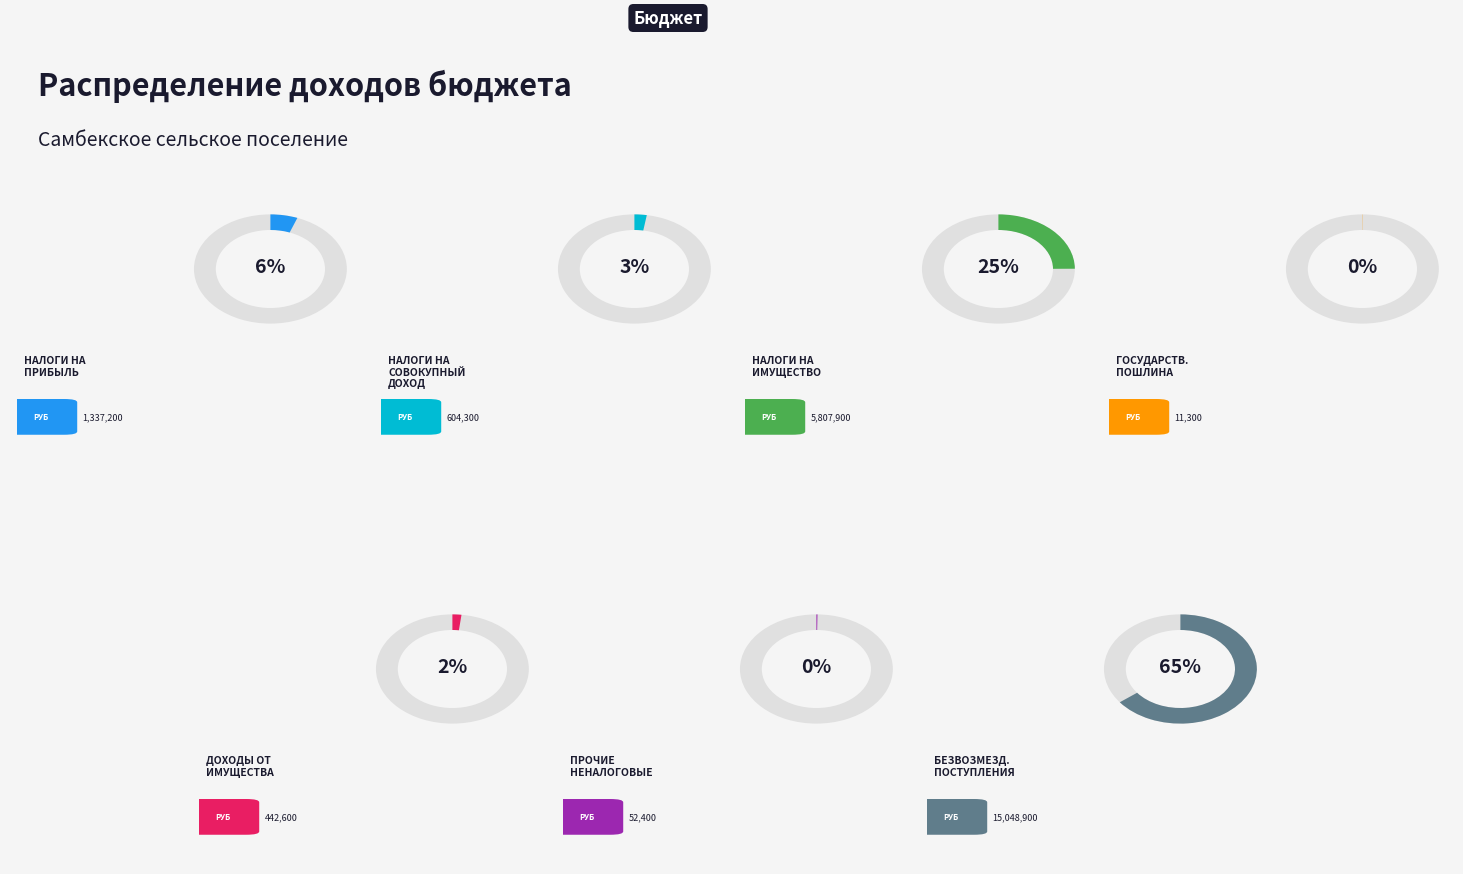

Is ГОСУДАРСТВЕННАЯ ПОШЛИНА the majority of the pie?

No